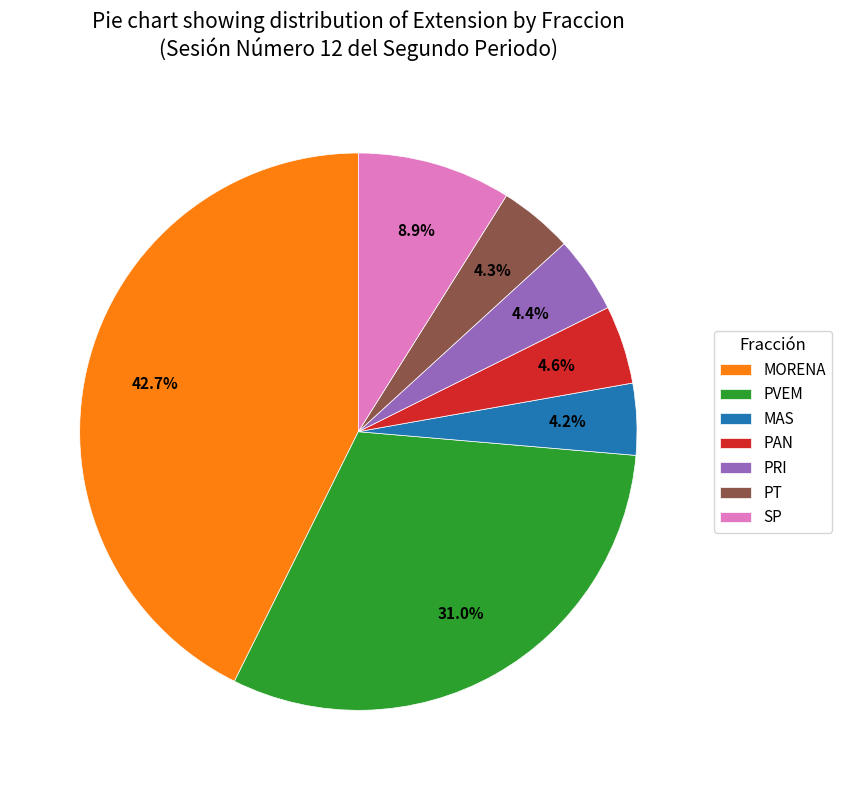

To the nearest percent, what percentage of the pie is SP?

9%